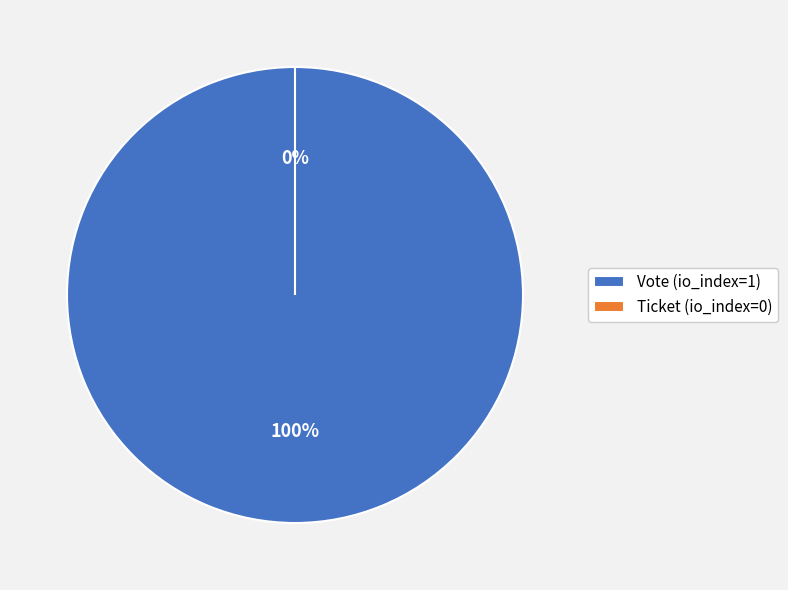

Which slice is the smallest?

Ticket